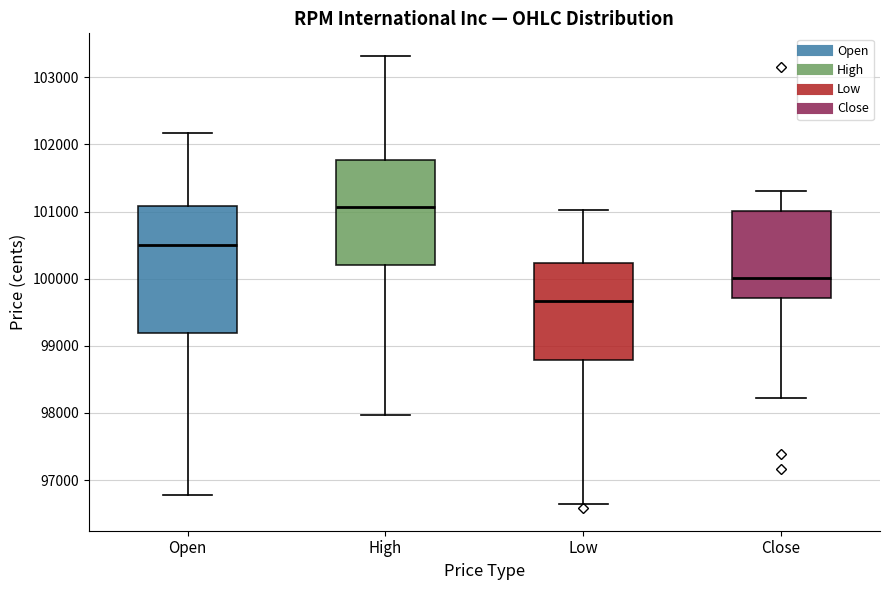

Reading left to right, read every box against the y-axis: the position of its median line, the range the box covers, and the ends of its whiskers. The values are not printed on the chart, so give them approximately, as read against the axis.

Open: median 100500, box 99200 to 101100, whiskers 96800 to 102200
High: median 101100, box 100200 to 101800, whiskers 98000 to 103300
Low: median 99700, box 98800 to 100200, whiskers 96600 to 101000
Close: median 100000, box 99700 to 101000, whiskers 98200 to 101300